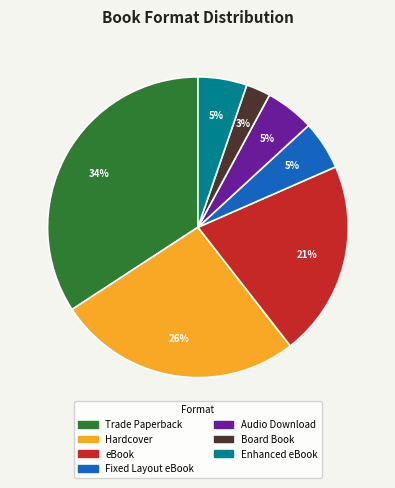

True or false: Hardcover accounts for 26% of the total.

True